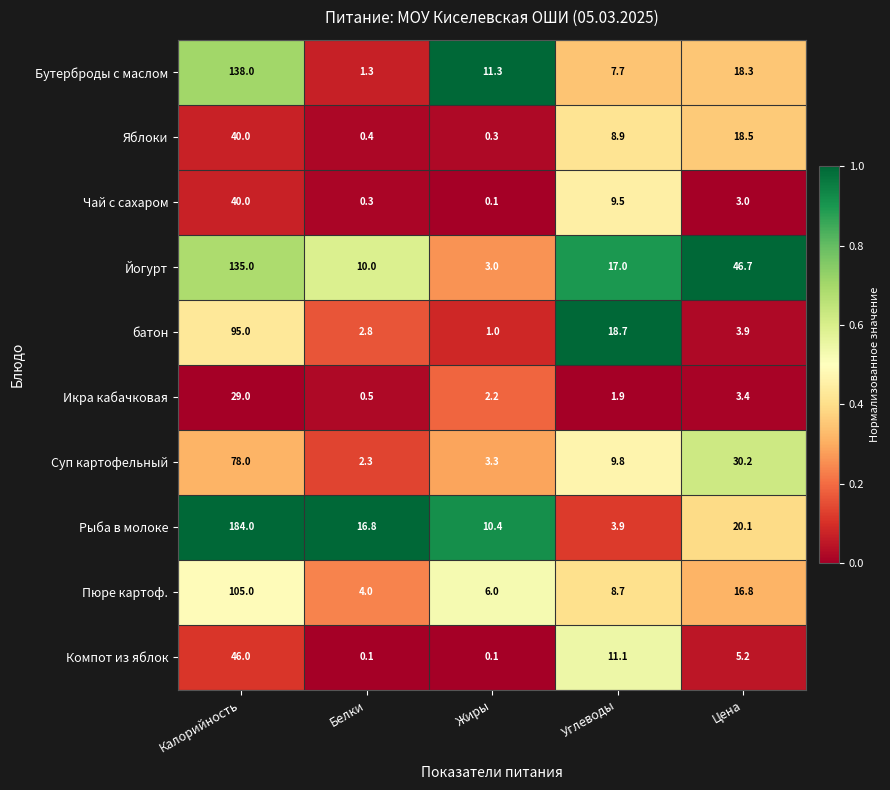

True or false: Компот из яблок has a value of 3.4 at Углеводы.

False